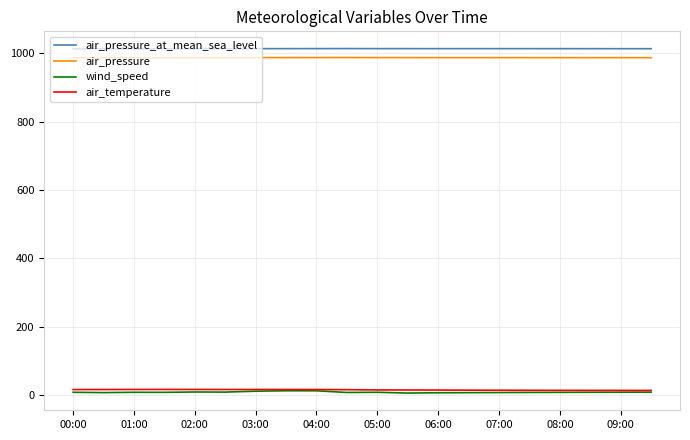

True or false: air_pressure_at_mean_sea_level and air_pressure cross at least once.

False